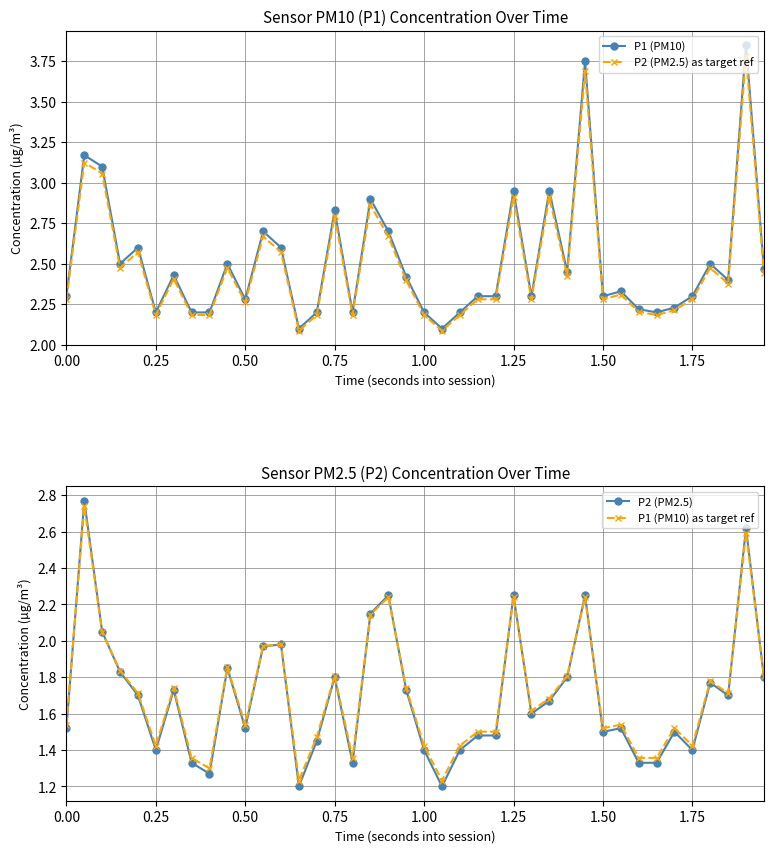

What is the greatest value displayed?

3.9